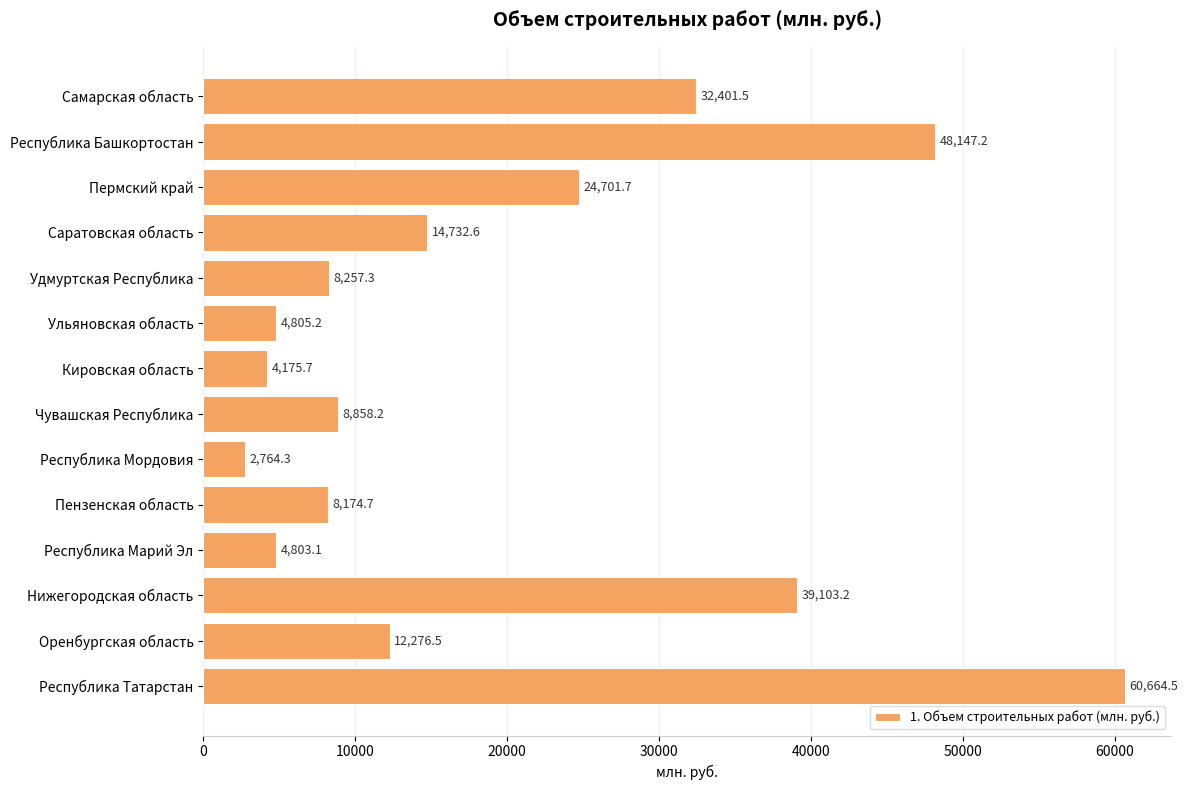

How many data points are above 12276?

7